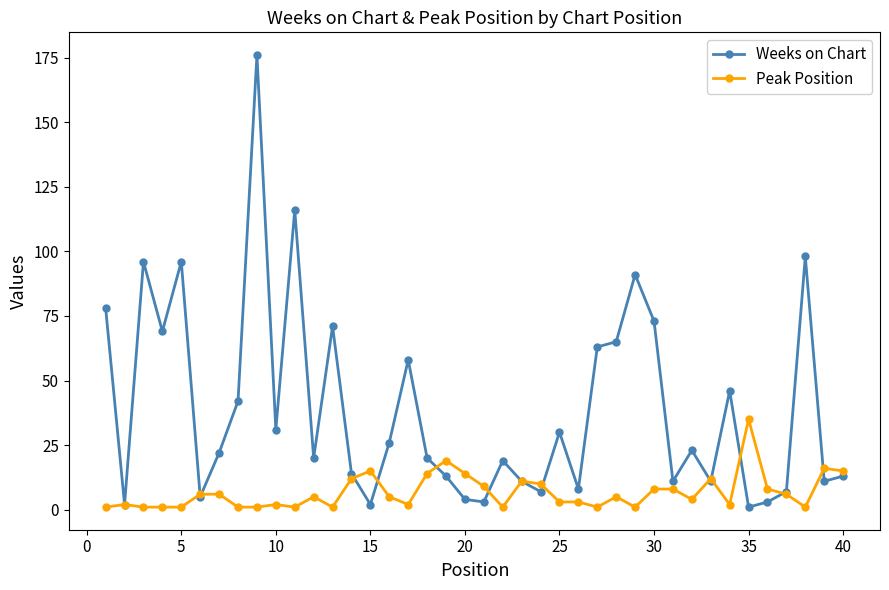

In Weeks on Chart, how many points are lower than both neighbors (excluding endpoints)?

13